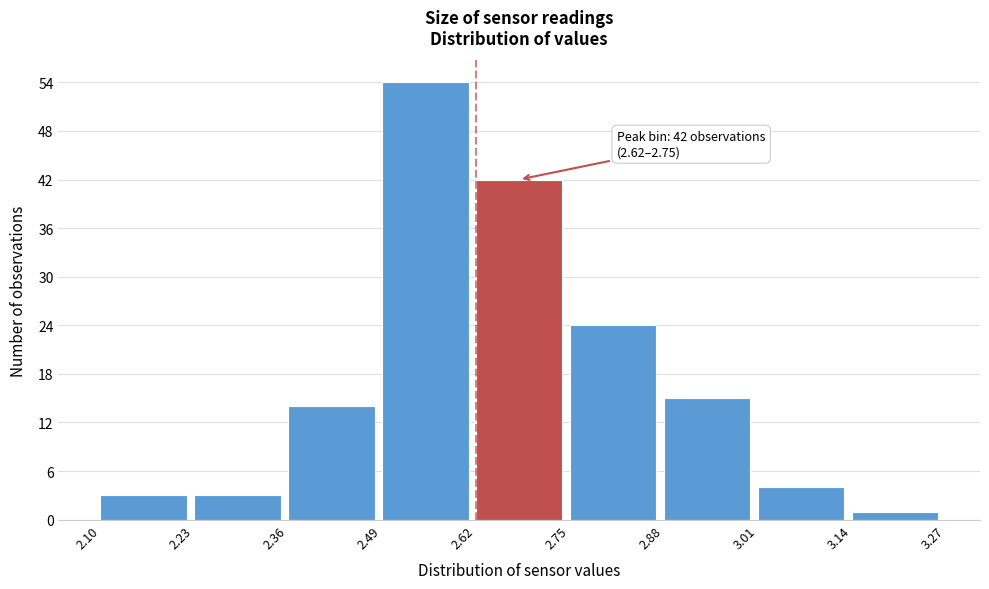

Which range on the x-axis has the tallest bar?

2.49 to 2.62